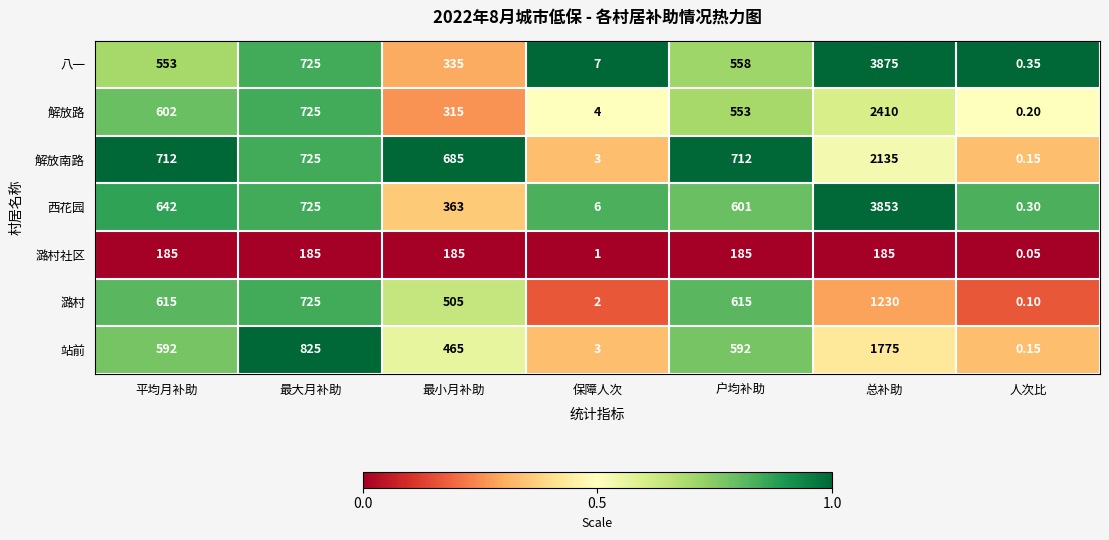

What is the difference between the highest and lowest values at 保障人次?

6.0